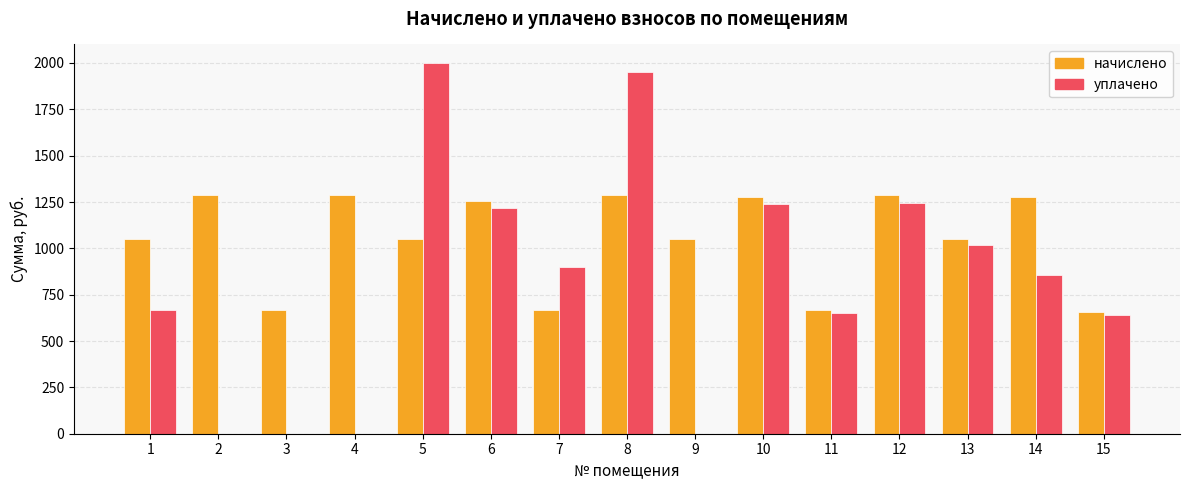

Between 8 and 11, which series saw the biggest shift?

уплачено